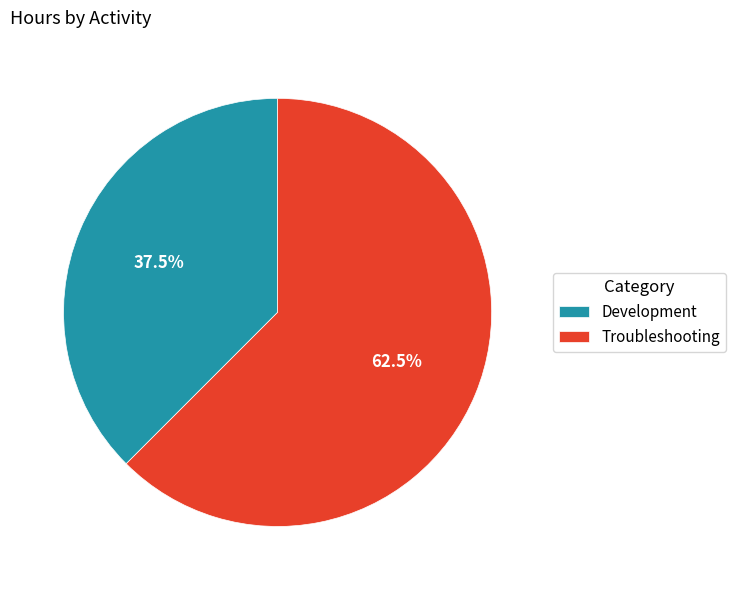

How many segments does this pie chart have?

2